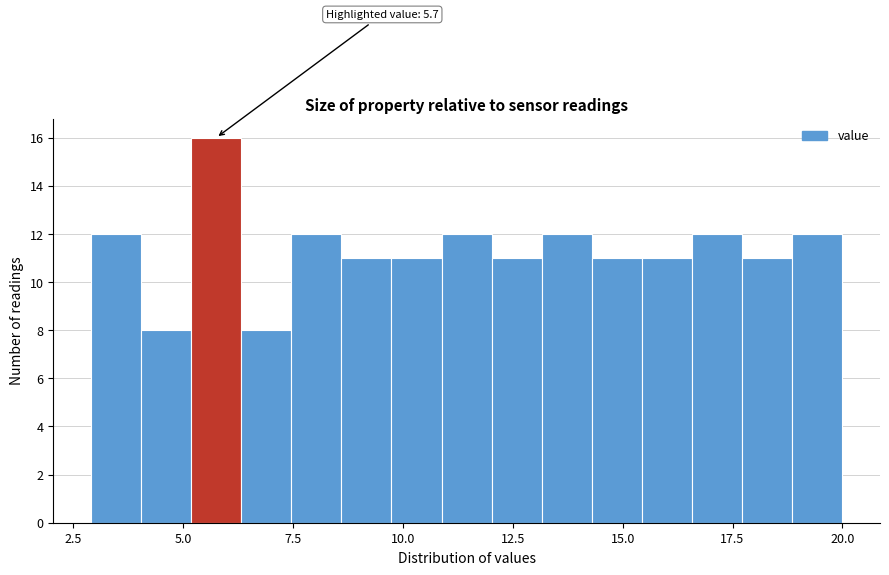

Around what value on the x-axis is the tallest bar? Give the approximate position of its centre, as read against the axis.

6.0